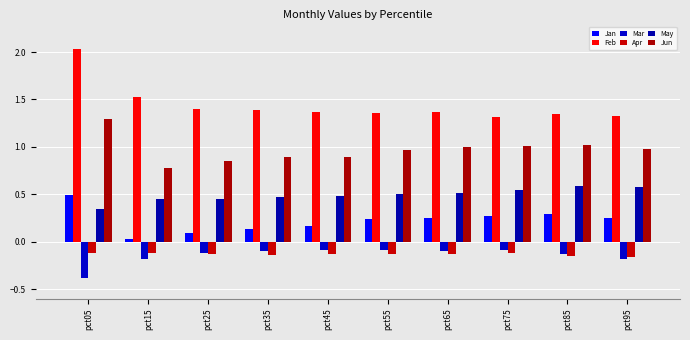

Reading left to right, extract all data points from this chart.

Jan: pct05=0.5	pct15=0.0	pct25=0.1	pct35=0.1	pct45=0.2	pct55=0.2	pct65=0.2	pct75=0.3	pct85=0.3	pct95=0.2
Feb: pct05=2.0	pct15=1.5	pct25=1.4	pct35=1.4	pct45=1.4	pct55=1.4	pct65=1.4	pct75=1.3	pct85=1.3	pct95=1.3
Mar: pct05=-0.4	pct15=-0.2	pct25=-0.1	pct35=-0.1	pct45=-0.1	pct55=-0.1	pct65=-0.1	pct75=-0.1	pct85=-0.1	pct95=-0.2
Apr: pct05=-0.1	pct15=-0.1	pct25=-0.1	pct35=-0.1	pct45=-0.1	pct55=-0.1	pct65=-0.1	pct75=-0.1	pct85=-0.1	pct95=-0.2
May: pct05=0.3	pct15=0.4	pct25=0.5	pct35=0.5	pct45=0.5	pct55=0.5	pct65=0.5	pct75=0.5	pct85=0.6	pct95=0.6
Jun: pct05=1.3	pct15=0.8	pct25=0.8	pct35=0.9	pct45=0.9	pct55=1.0	pct65=1.0	pct75=1.0	pct85=1.0	pct95=1.0